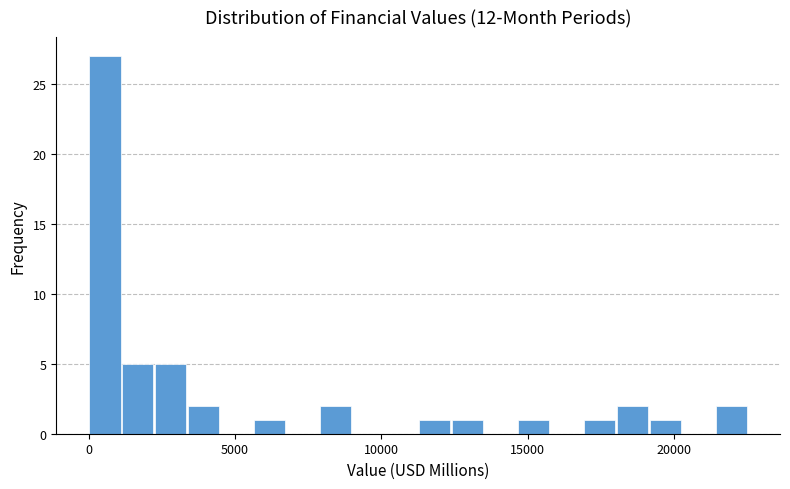

Around what value on the x-axis is the tallest bar? Give the approximate position of its centre, as read against the axis.

500